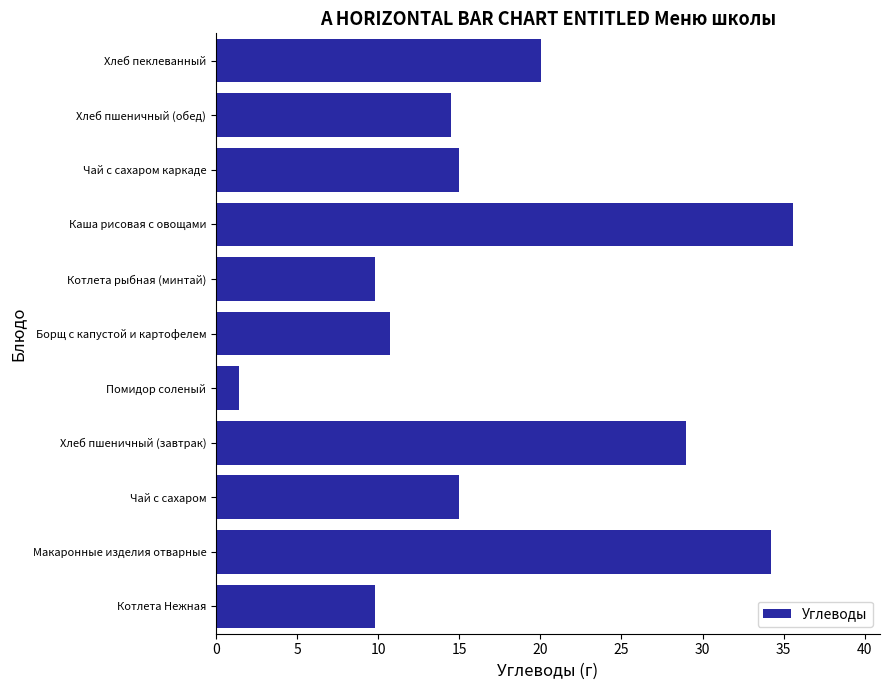

How many data points does each series have?

11